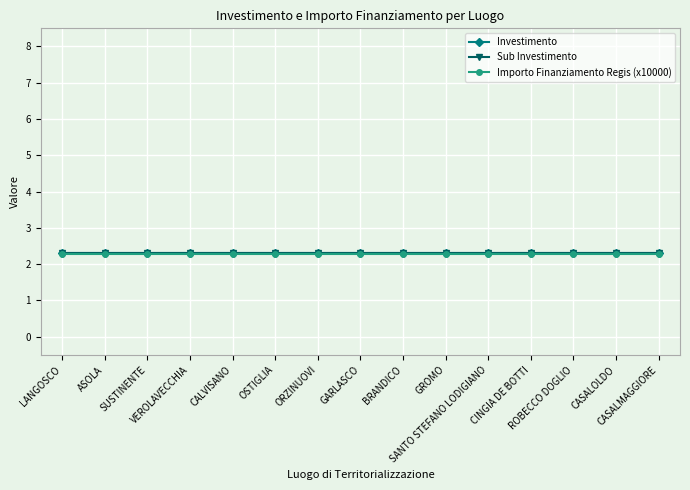

Does the chart have visible grid lines?

Yes